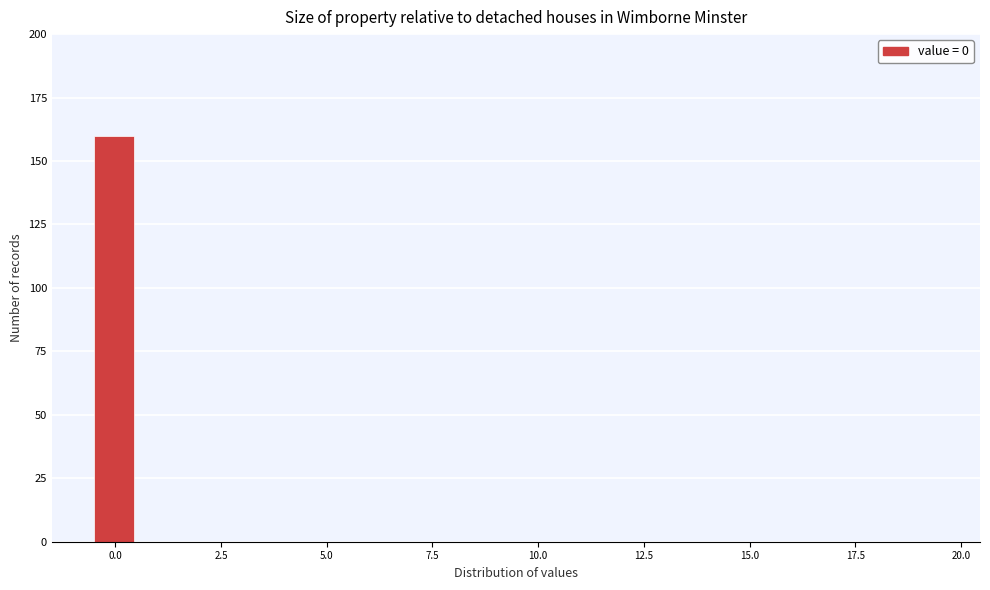

Read against the x-axis, roughly where is the centre of the tallest bar?

0.0